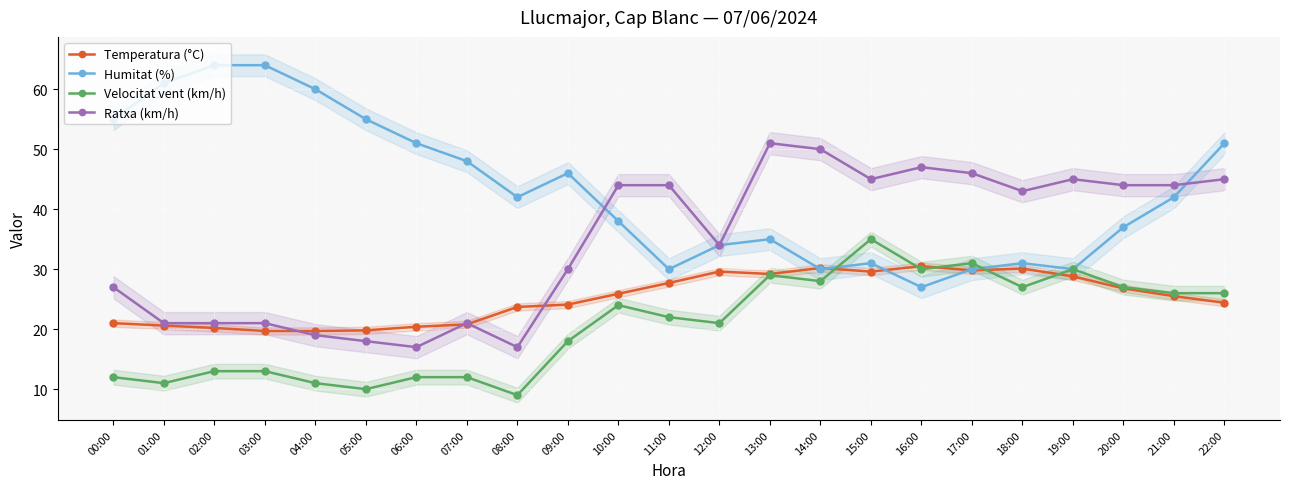

At which category is the sum across all series the highest?

22:00